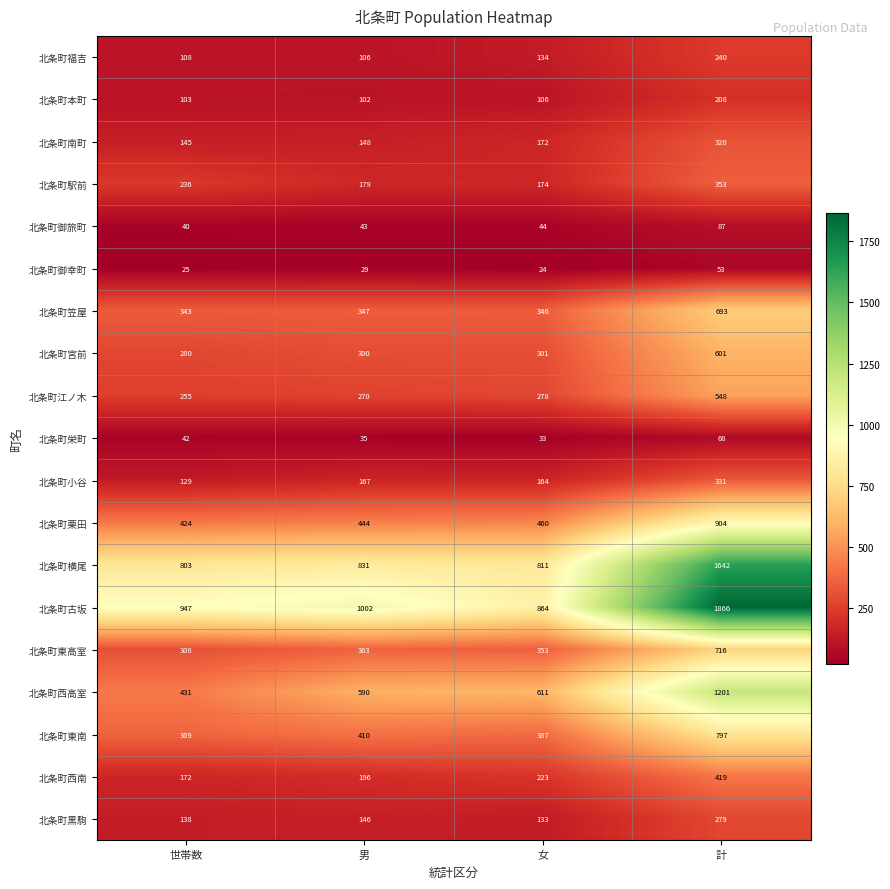

Which series has the widest spread of values?

北条町古坂